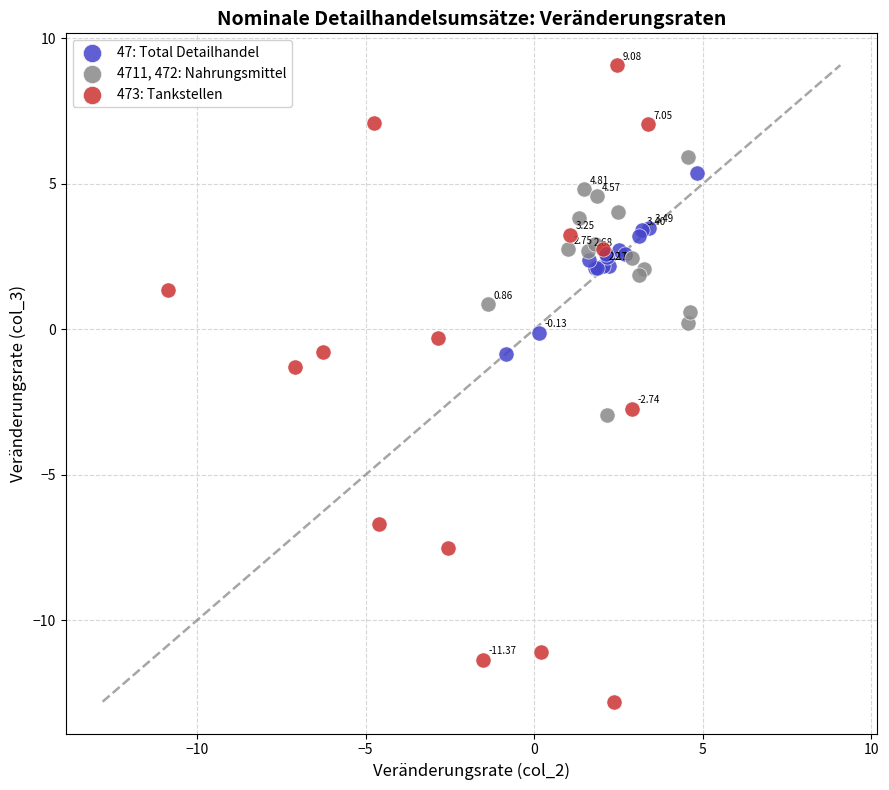

Which series contains the lowest Y value?

473: Tankstellen